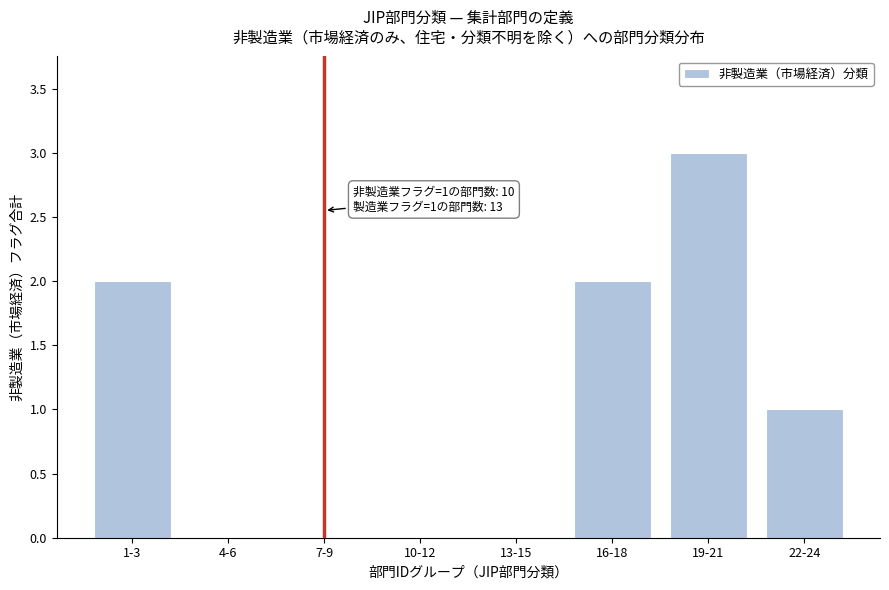

Reading right to left, extract all data points from this chart.

22-24=1	19-21=3	16-18=2	13-15=0	10-12=0	7-9=0	4-6=0	1-3=2